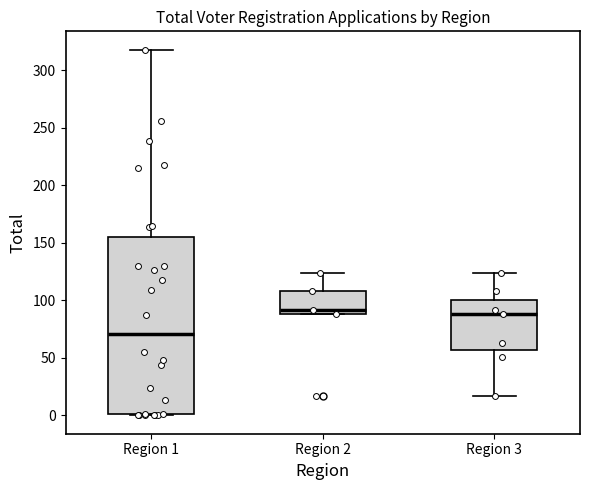

Reading left to right, transcribe this box plot: for each box, give where its median line is, the range the box spans, and where its two whiskers end, as read against the y-axis. The values are not printed on the chart, so give them approximately, as read against the axis.

Region 1: median 70, box 0 to 155, whiskers 0 to 320
Region 2: median 90 (just above the box's lower edge), box 90 to 110, whiskers 90 to 125
Region 3: median 90, box 55 to 100, whiskers 15 to 125